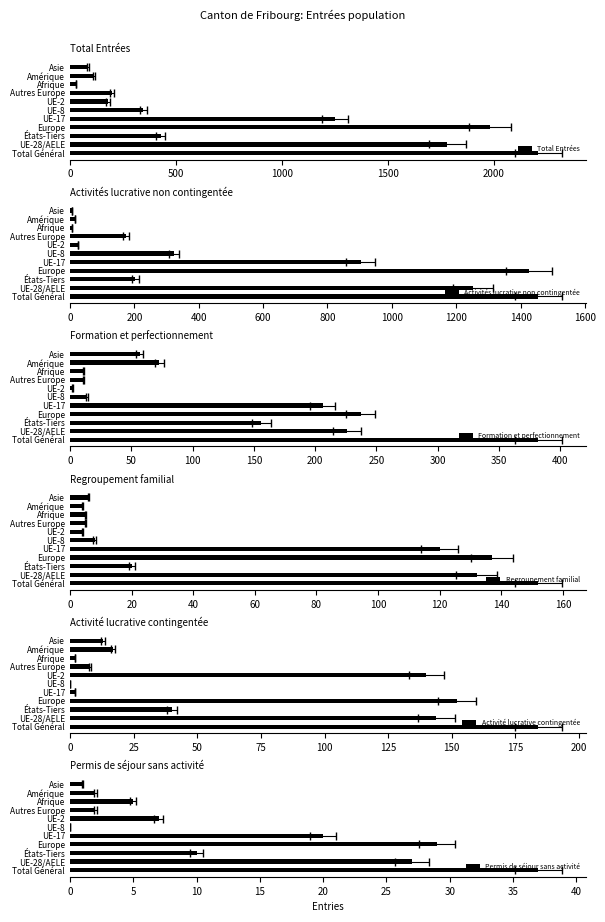

How many data points in Activité lucrative contingentée are less than 17?

5